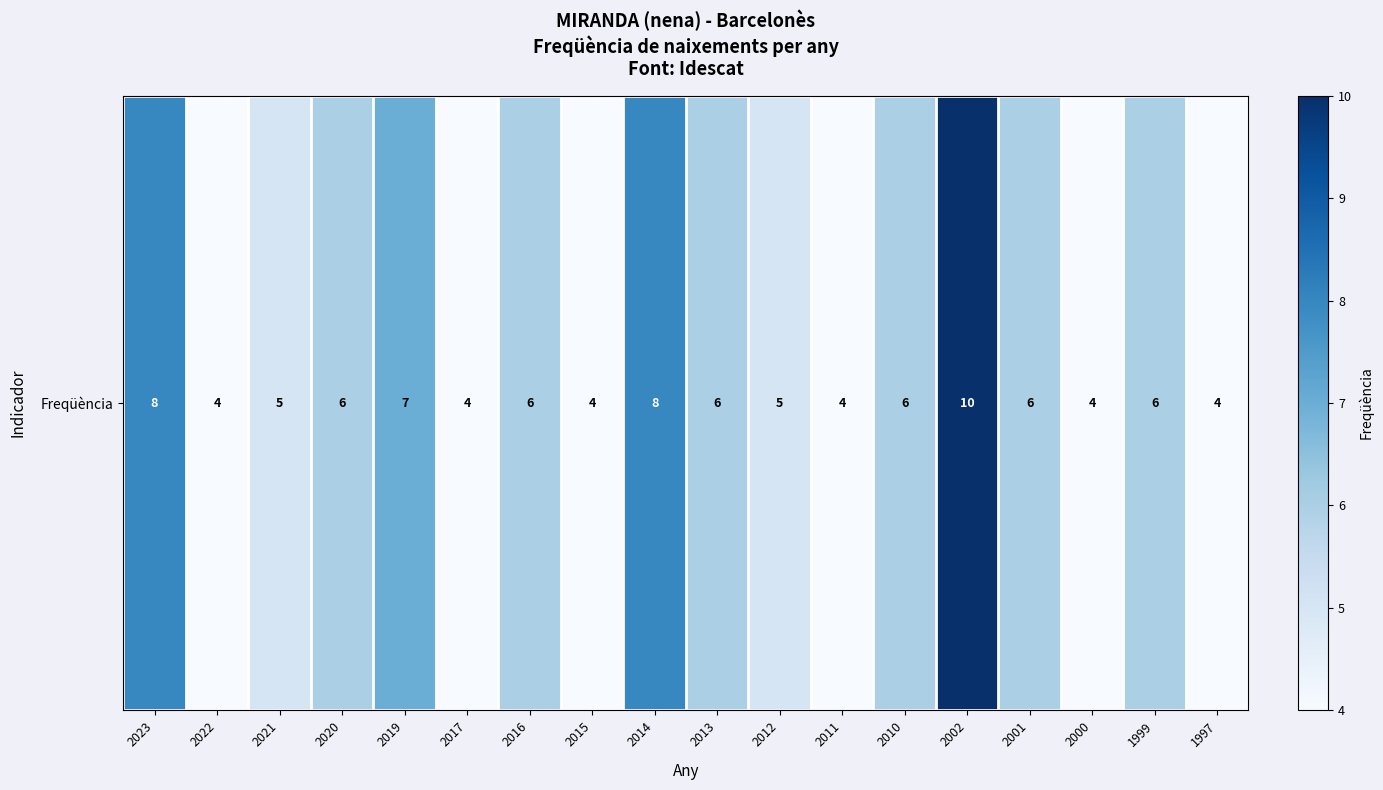

What is the average value?

6